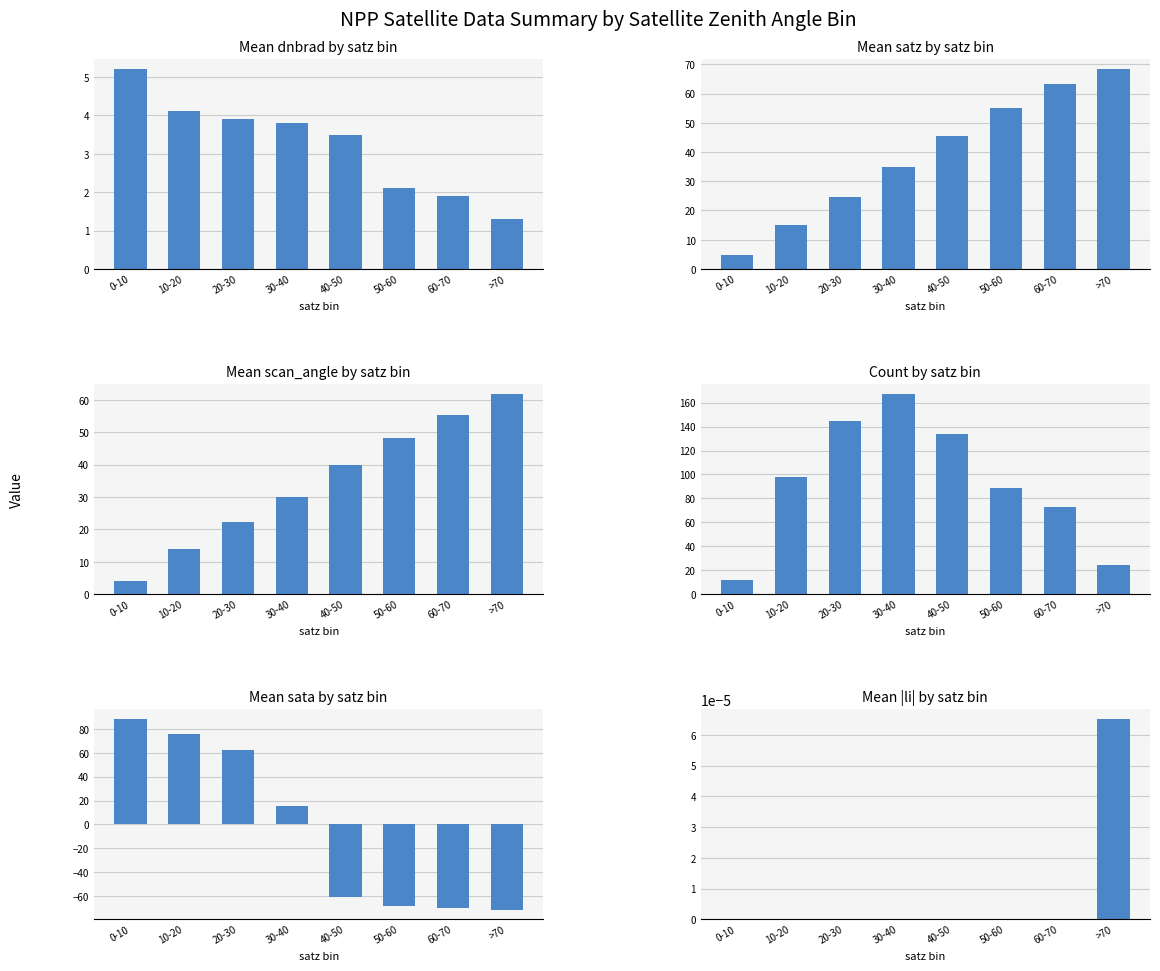

What is the difference between the maximum and minimum values in the satz series?

63.5